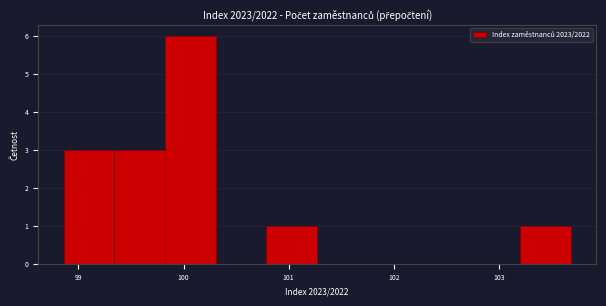

Reading left to right, transcribe this chart: for each bar, give the range it covers on the x-axis and its height. Neither the bar edges nor the heights are printed on the chart, so give them approximately, as read against the axes.

98.9 to 99.3: 3
99.3 to 99.8: 3
99.8 to 100.3: 6
100.3 to 100.8: 0
100.8 to 101.3: 1
101.3 to 101.8: 0
101.8 to 102.2: 0
102.2 to 102.7: 0
102.7 to 103.2: 0
103.2 to 103.7: 1